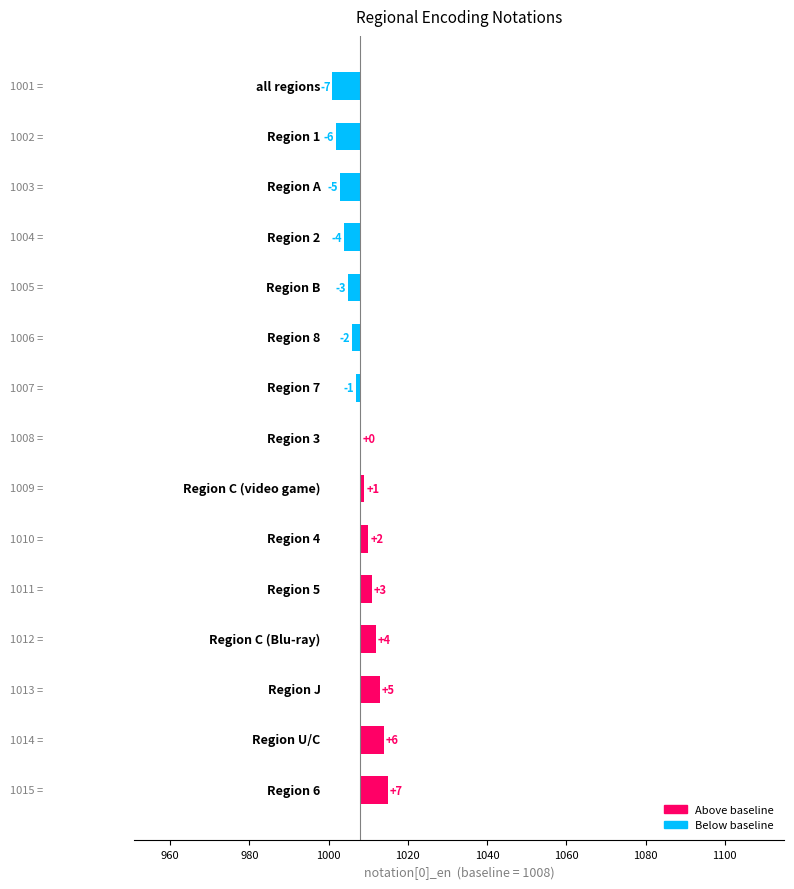

What position from the left is 1100?

9